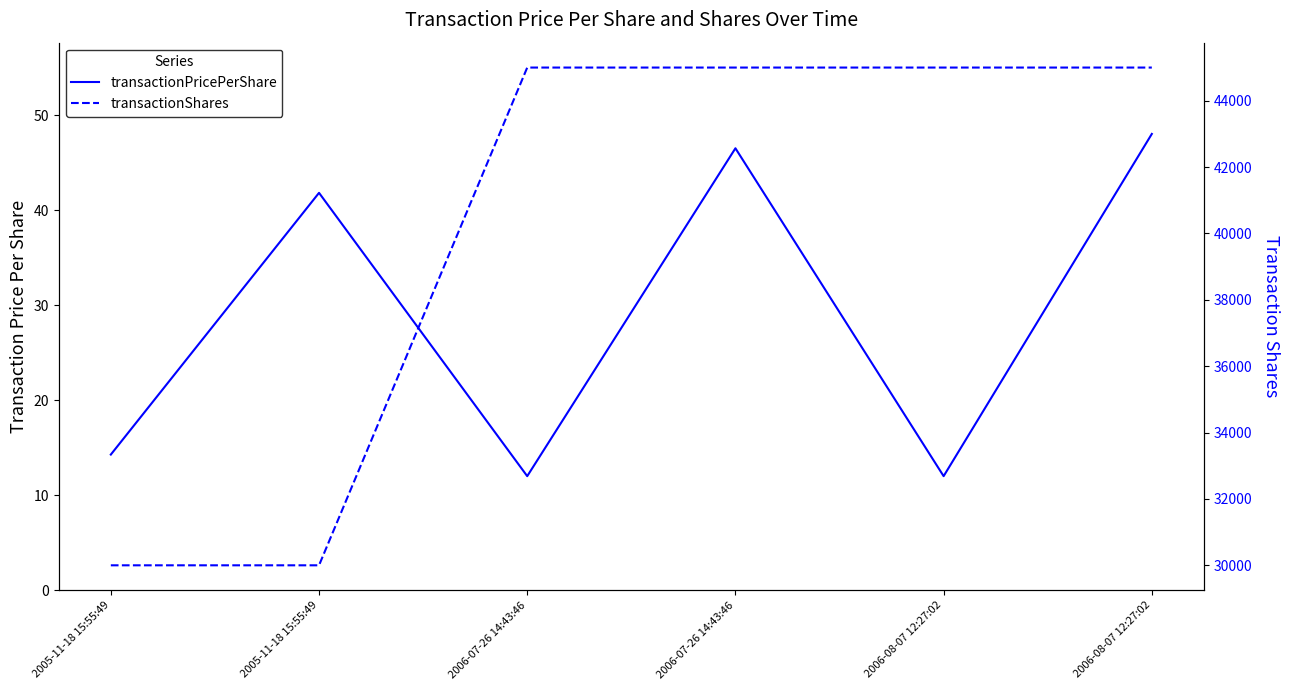

What are all the series names shown in the legend?

transactionPricePerShare, transactionShares